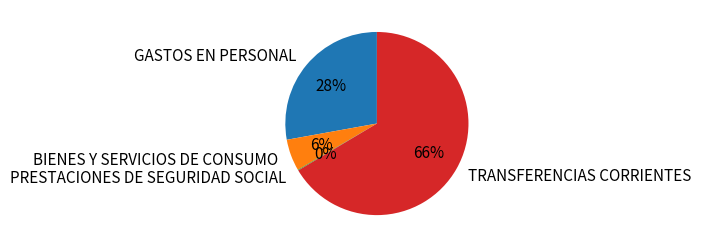

Which category has the biggest portion of the pie?

TRANSFERENCIAS CORRIENTES